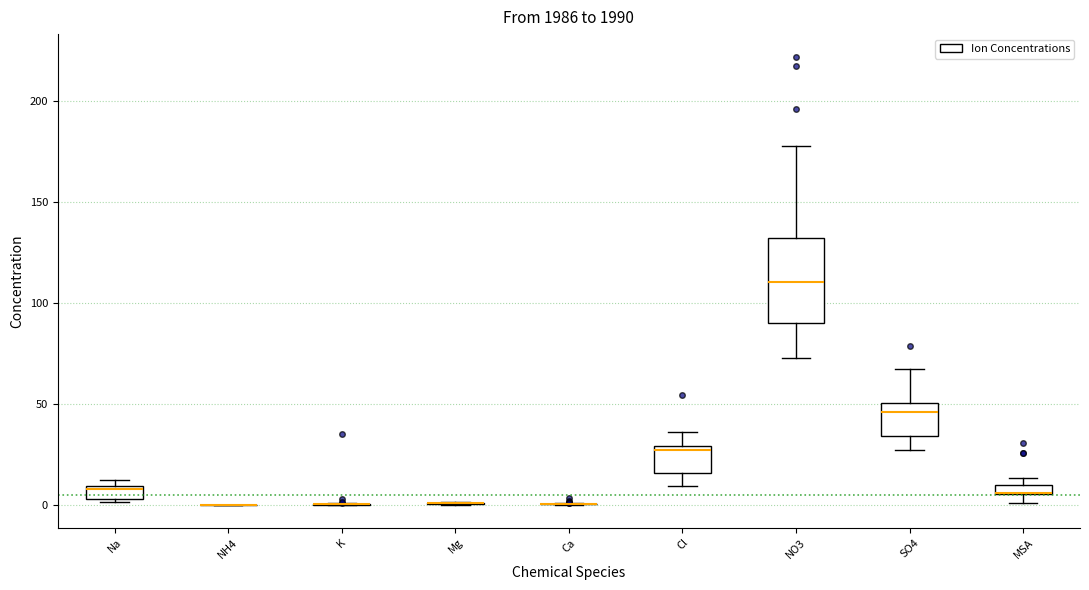

Comparing the boxes themselves (not the whiskers), which one is the tallest?

NO3